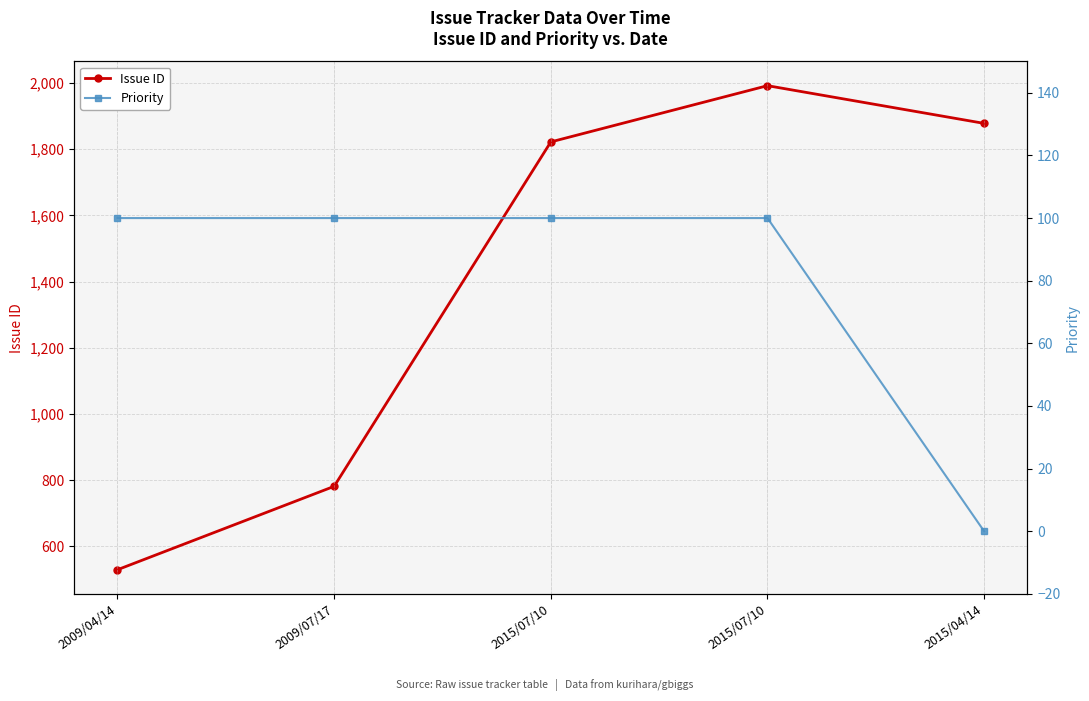

How many values in the Issue ID series are below 1822?

2